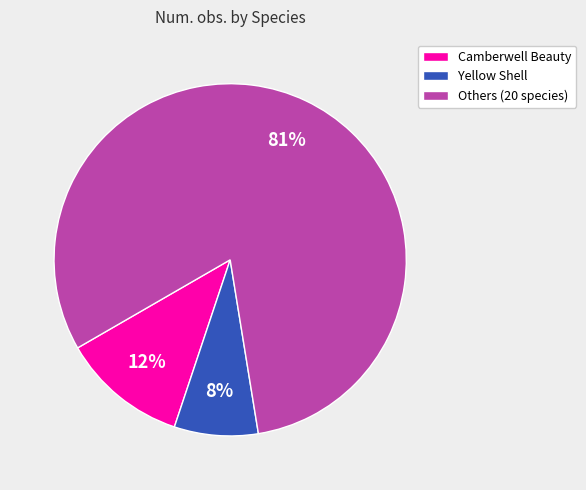

The Yellow Shell slice represents 8% of the pie. True or false?

True